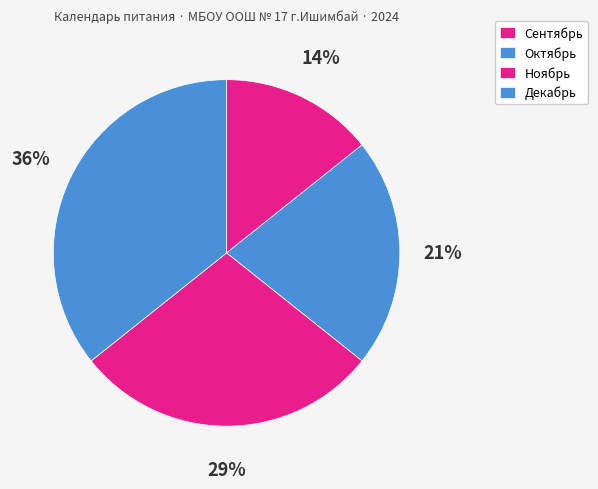

How many slices are in this pie chart?

4